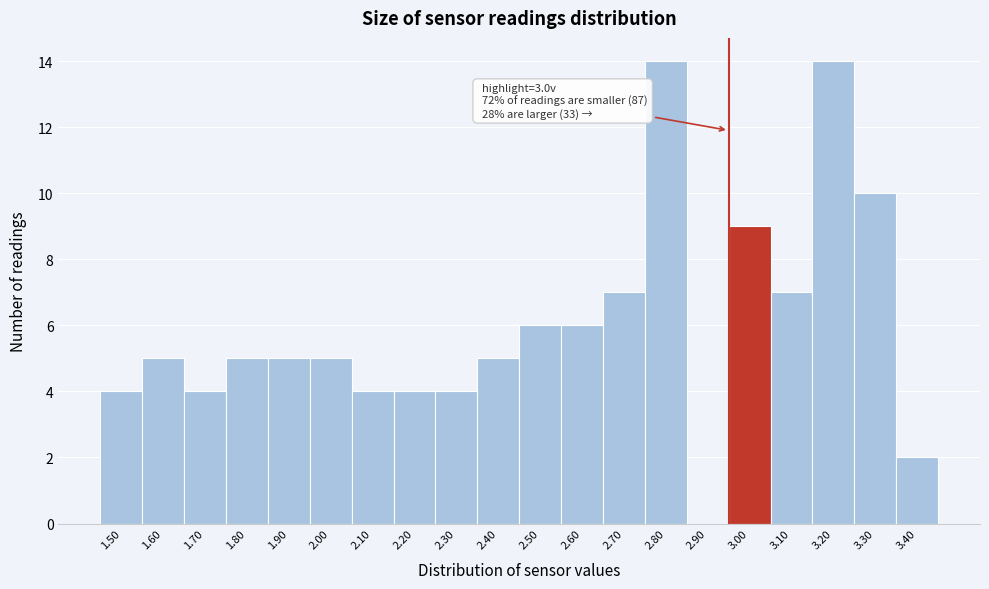

Reading right to left, what are all the values shown in this chart?

3.40=2	3.30=10	3.20=14	3.10=7	3.00=9	2.90=0	2.80=14	2.70=7	2.60=6	2.50=6	2.40=5	2.30=4	2.20=4	2.10=4	2.00=5	1.90=5	1.80=5	1.70=4	1.60=5	1.50=4